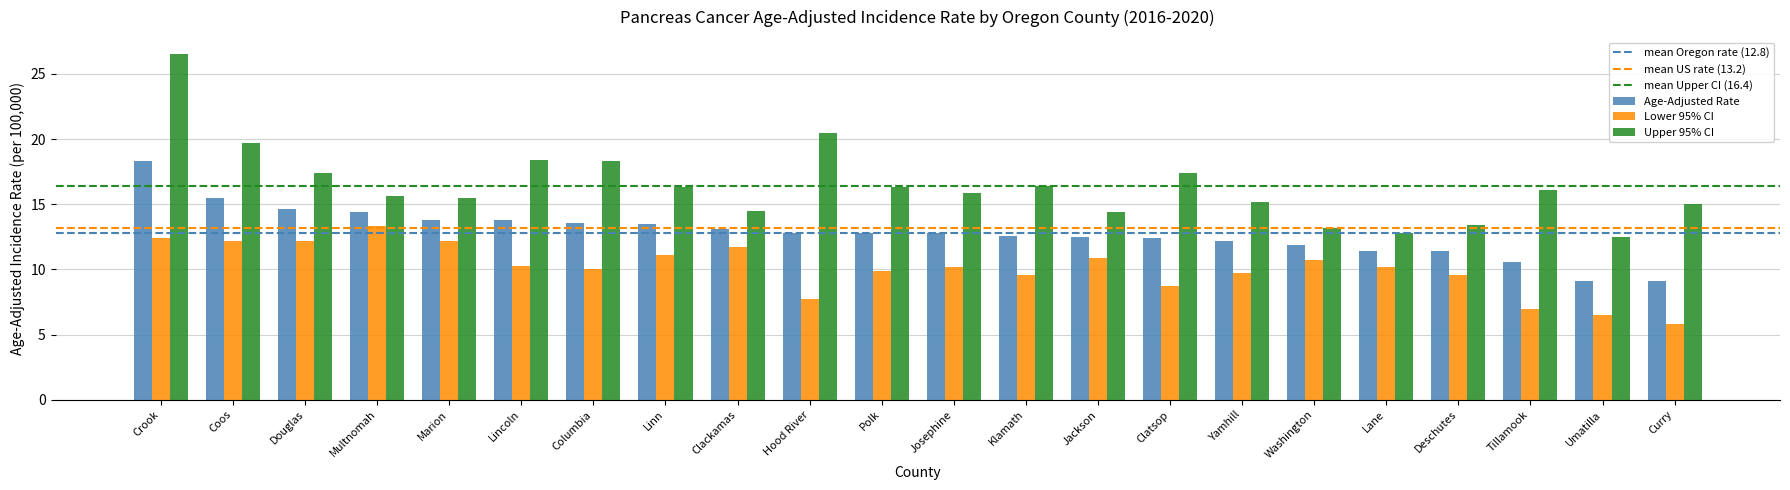

What is the sum of all Age-Adjusted Rate values?

282.2